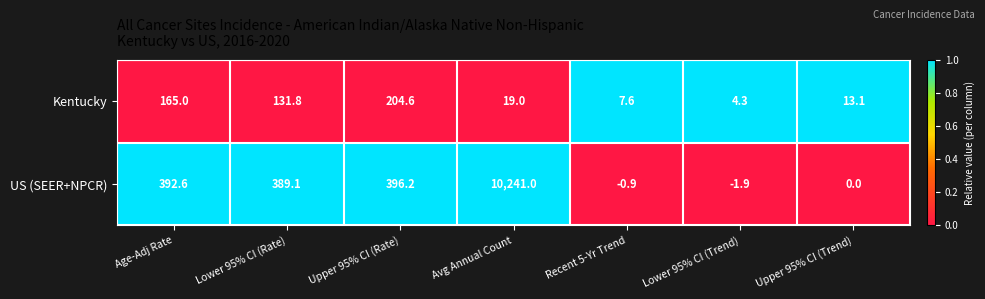

Reading left to right, list all the values displayed in this chart.

Kentucky: 165.0	131.8	204.6	19.0	7.6	4.3	13.1
US (SEER+NPCR): 392.6	389.1	396.2	10241.0	-0.9	-1.9	0.0